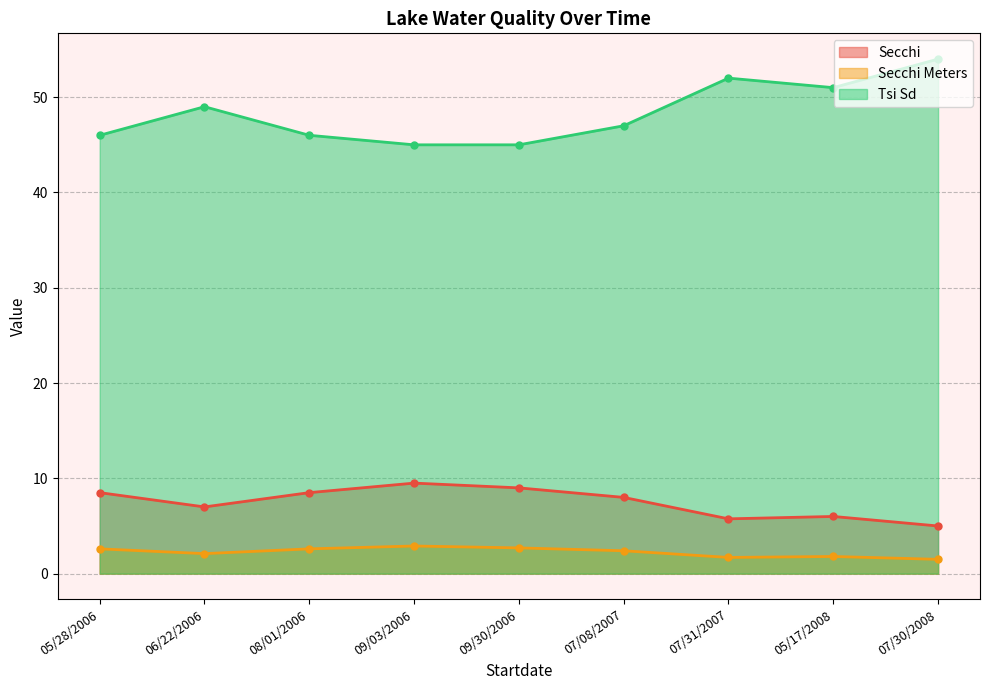

The Secchi Meters series shows 2.1 at 06/22/2006. True or false?

True